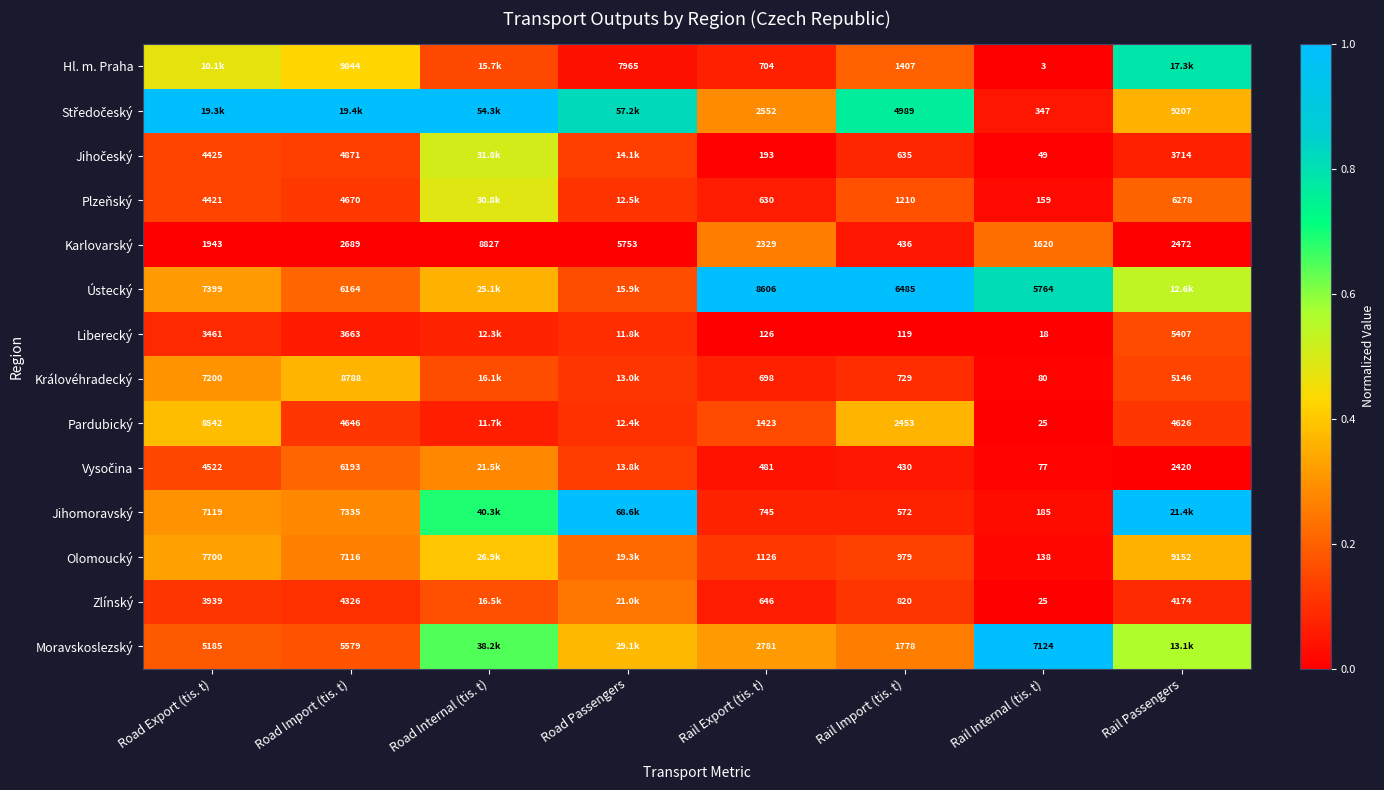

What is the spread (max minus min) of values at Rail Internal (tis. t)?

7121.0